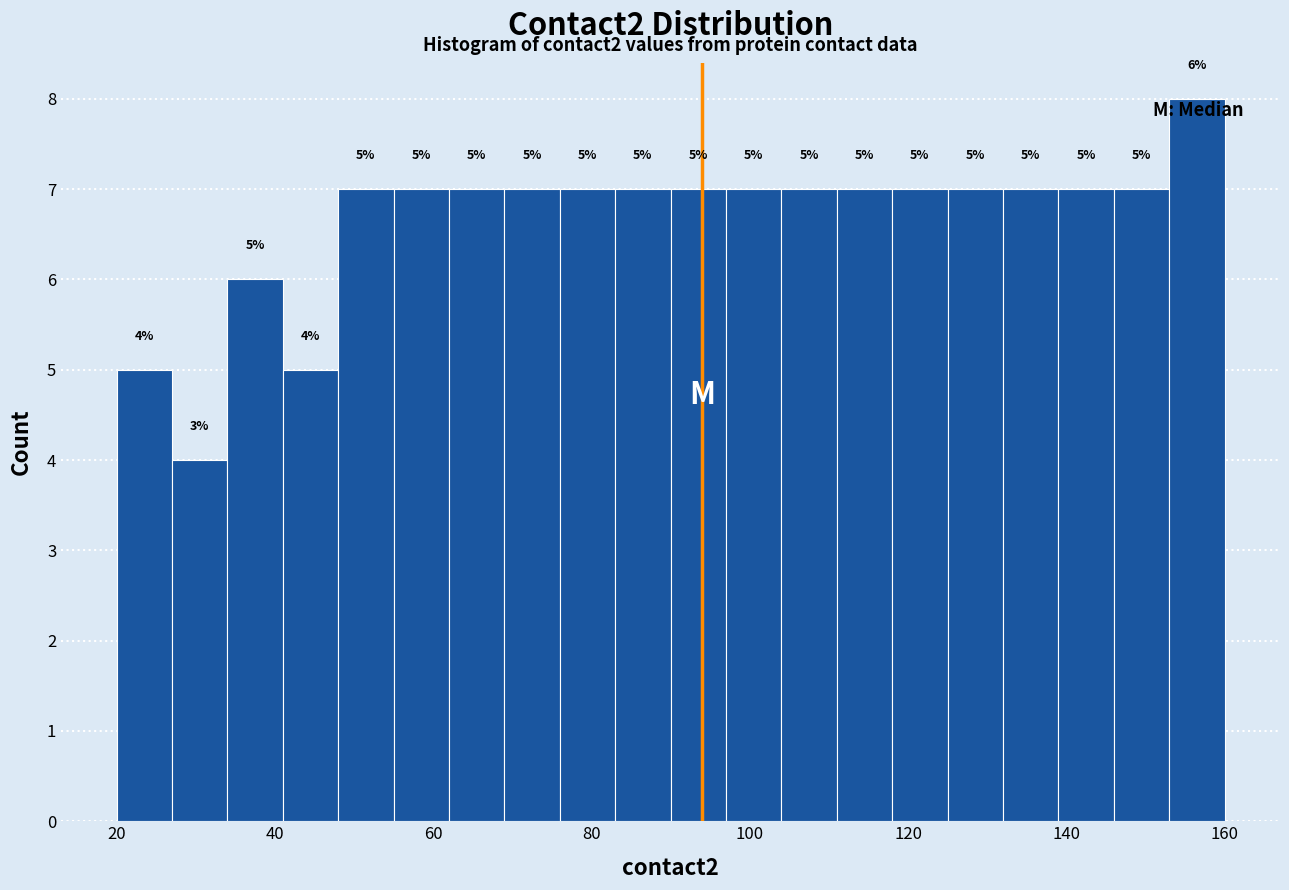

Around what value on the x-axis is the tallest bar? Give the approximate position of its centre, as read against the axis.

156